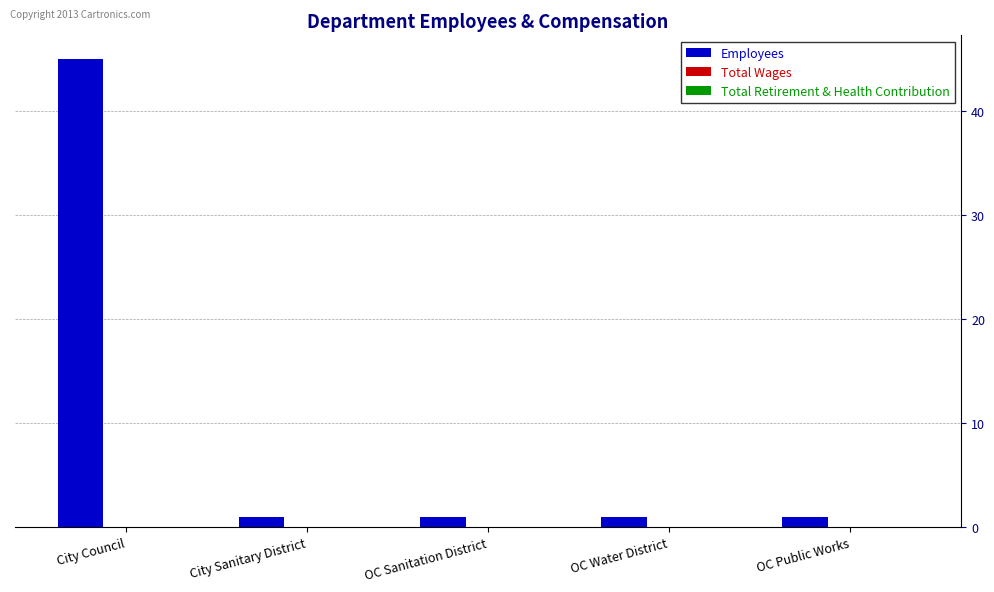

Reading left to right, transcribe all the data shown in this chart.

45	1	1	1	1